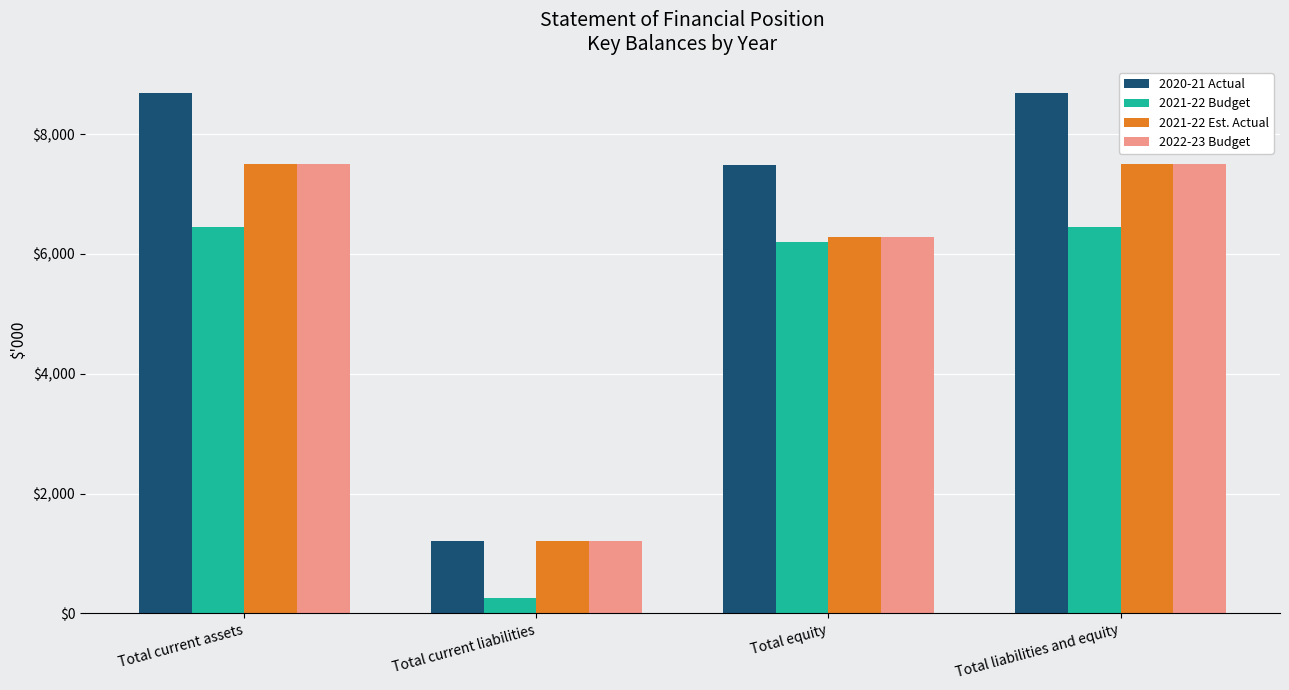

Is it true that 2020-21 Actual equals 7478 at Total equity?

True